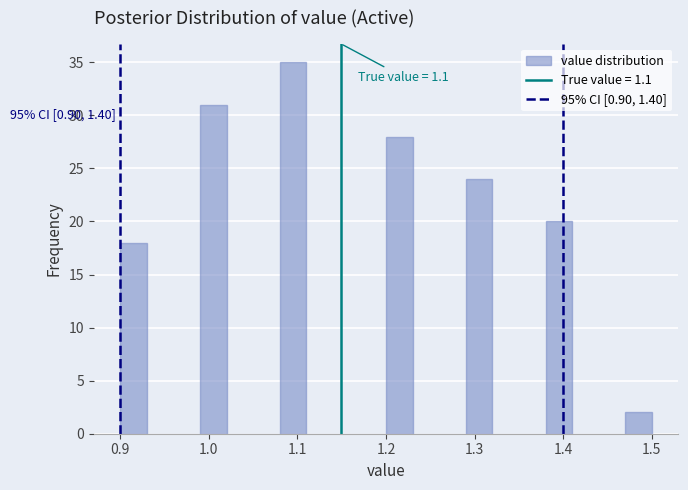

Around what value on the x-axis is the tallest bar? Give the approximate position of its centre, as read against the axis.

1.10